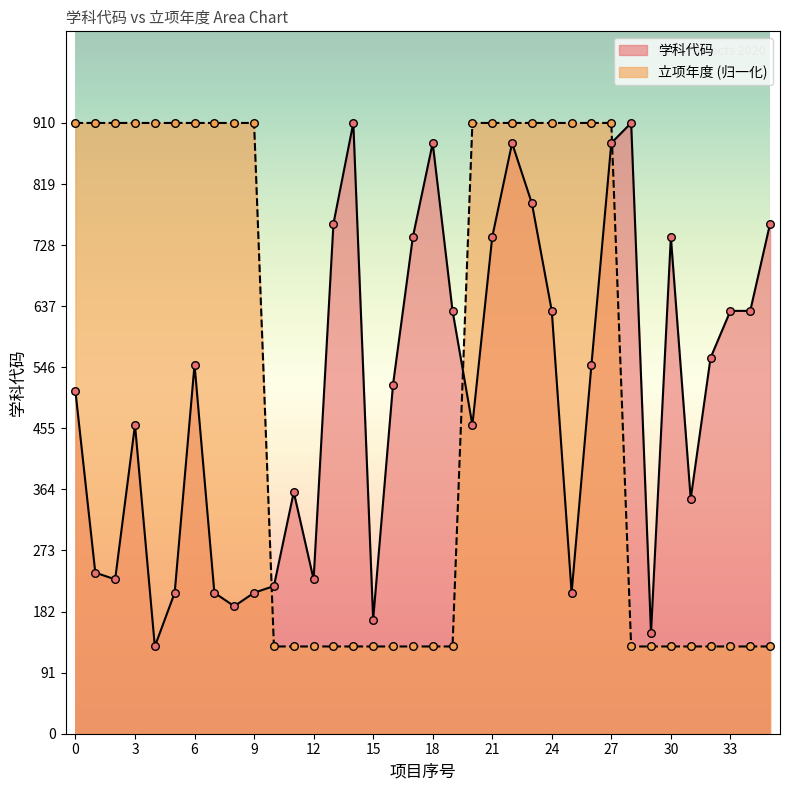

What are all the series names shown in the legend?

学科代码, 立项年度 (归一化)